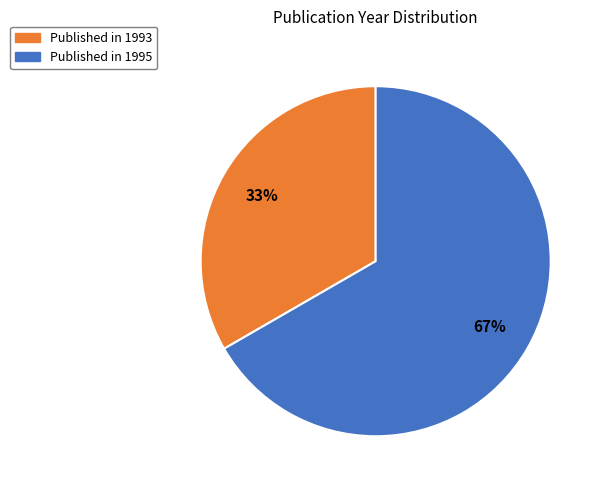

To the nearest percent, what is the average slice percentage?

50%